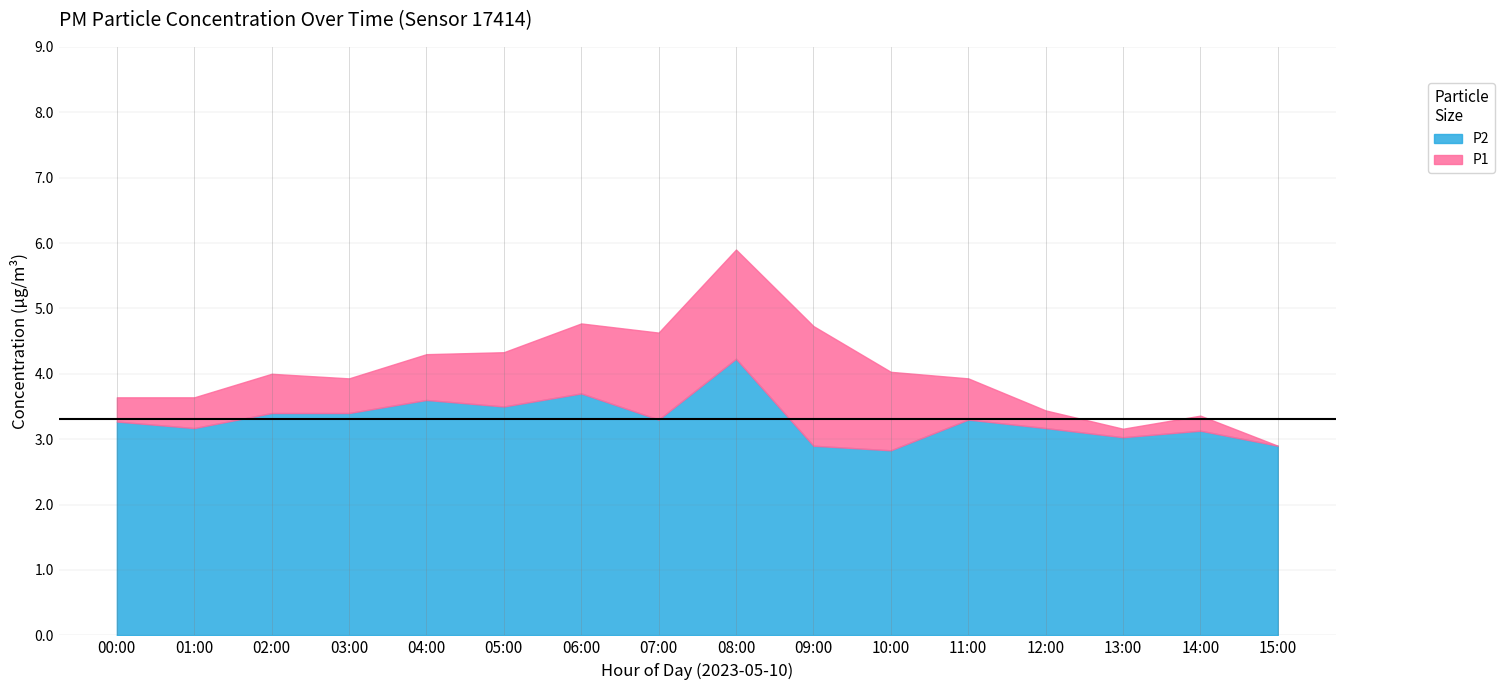

True or false: there are more than 0 points higher than both neighbors.

True